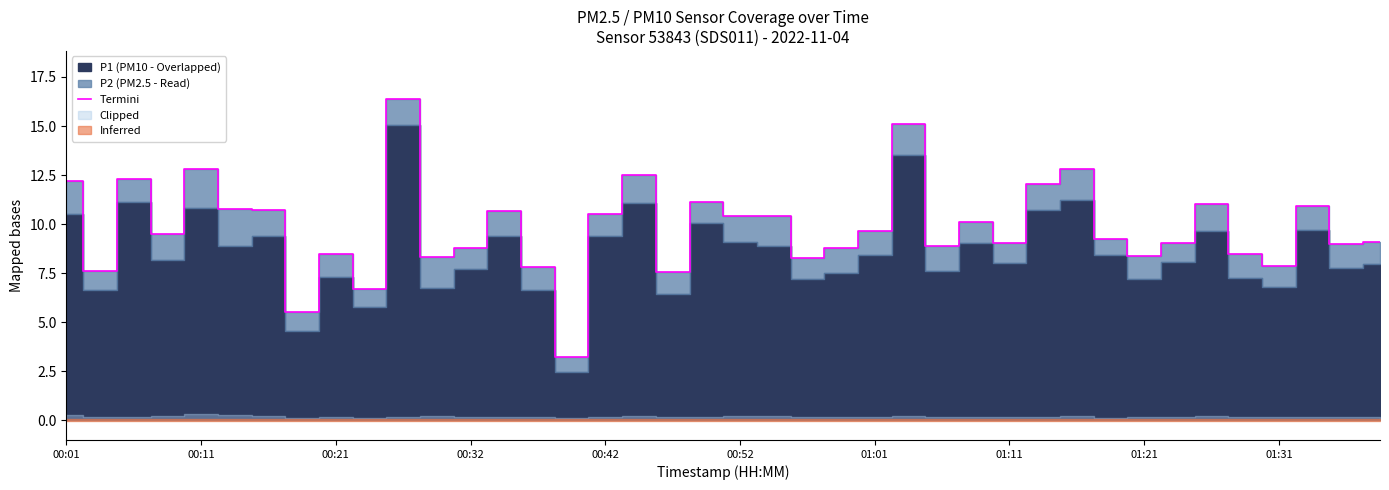

What is the maximum value for Termini?

16.4